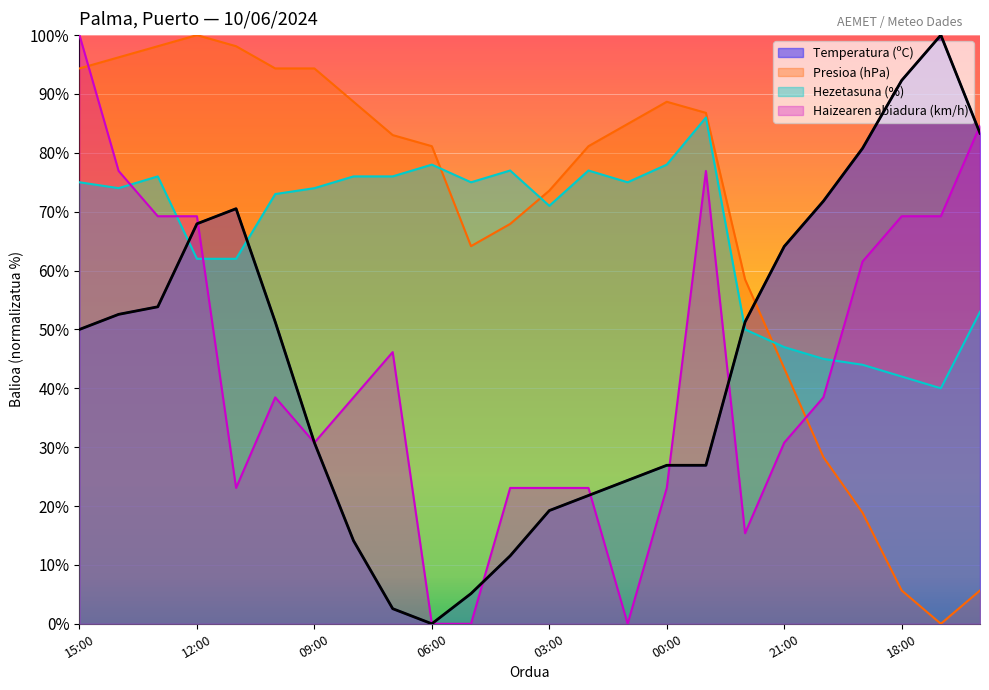

At which category does Haizearen abiadura (km/h) reach its first local peak?

10:00